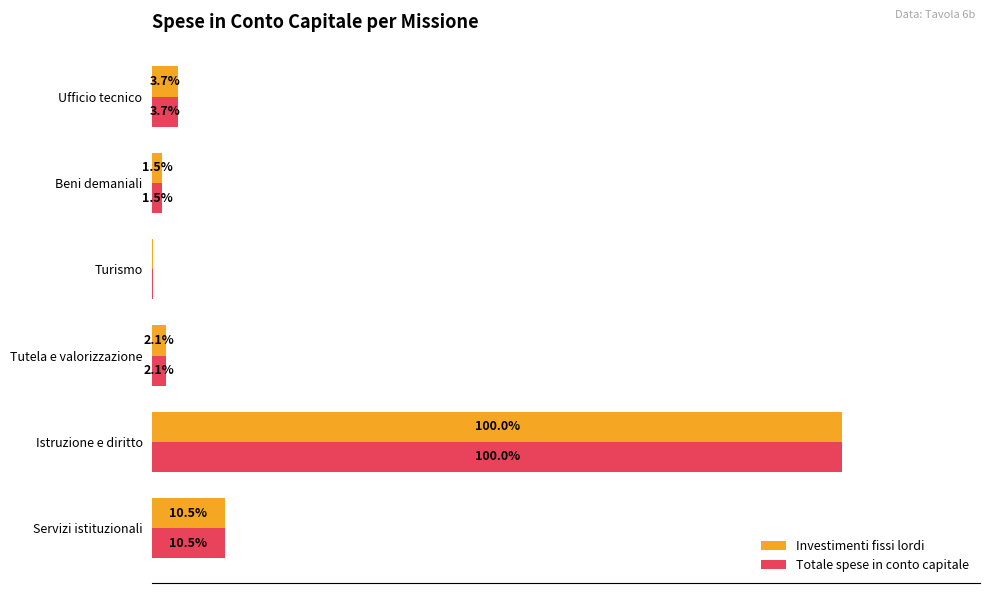

At which label is Totale spese in conto capitale closest to 50?

Servizi istituzionali